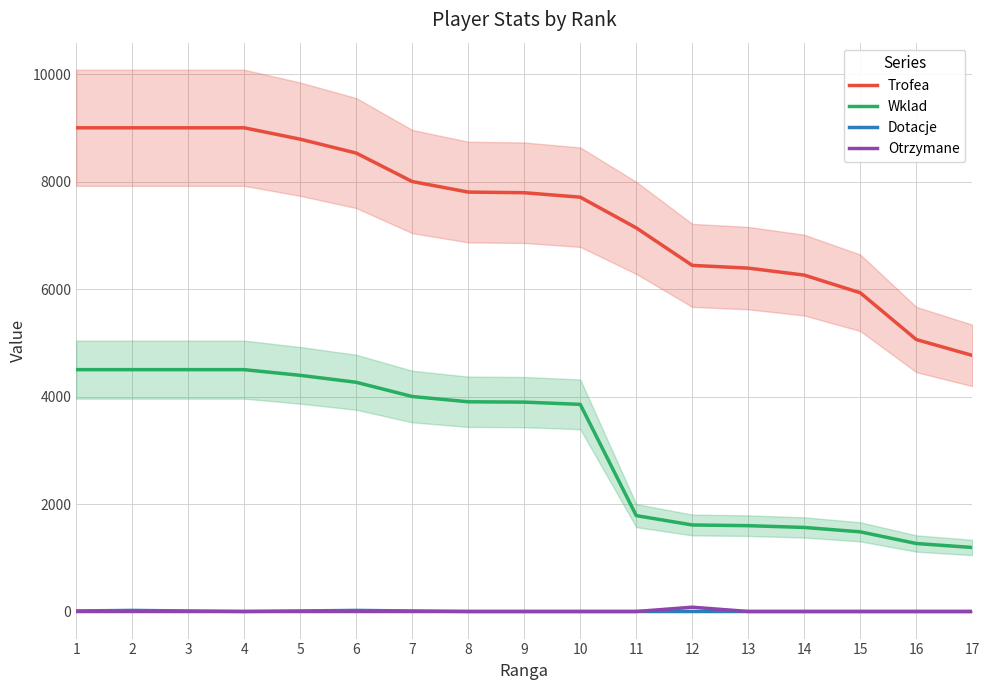

What is the value of the Trofea point at the 14th from the left?

6259